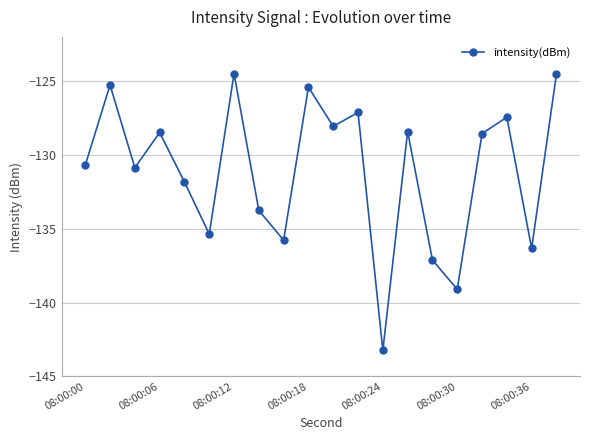

Does the chart have visible grid lines?

Yes